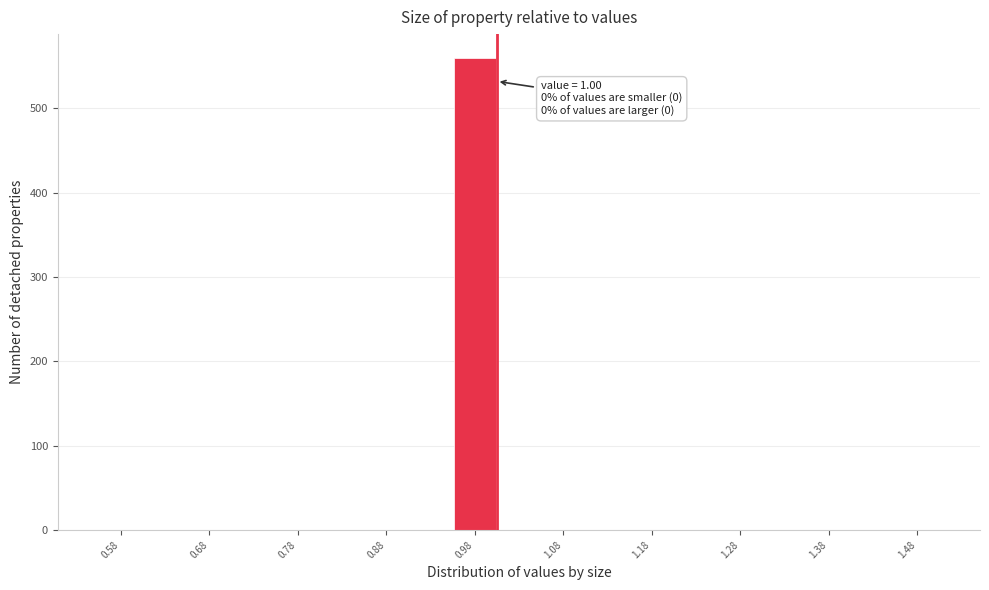

Over which range of the x-axis is the bar tallest?

0.95 to 1.00